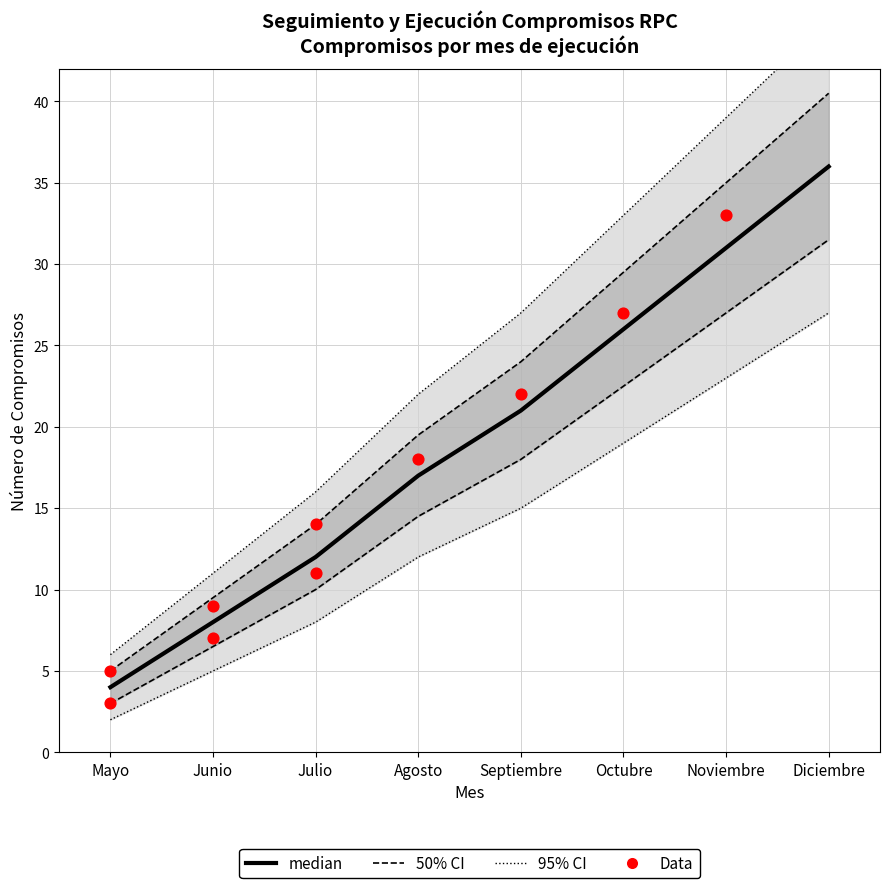

Approximately how many times larger is the value at 27 compared to 25?

1.1